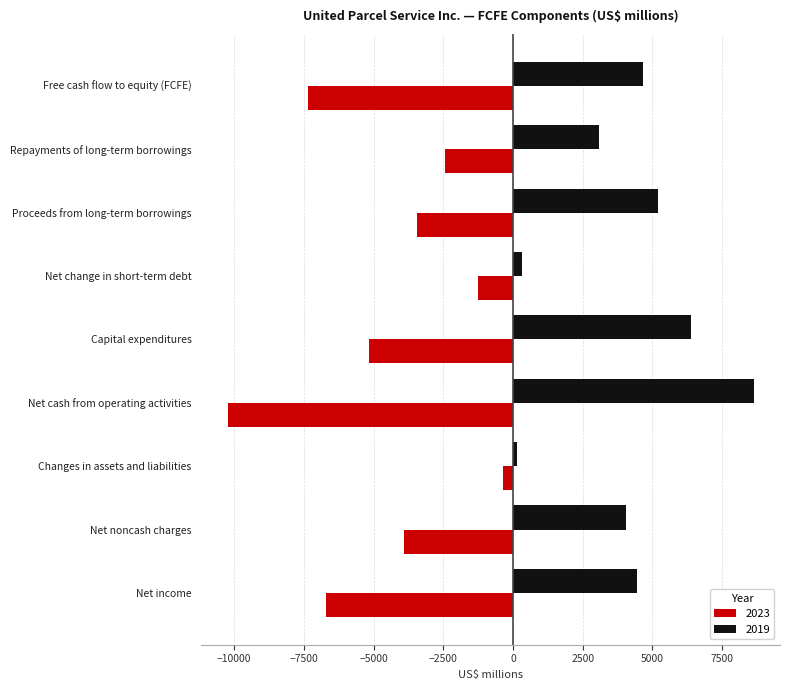

Which series has the largest total across all categories?

2019